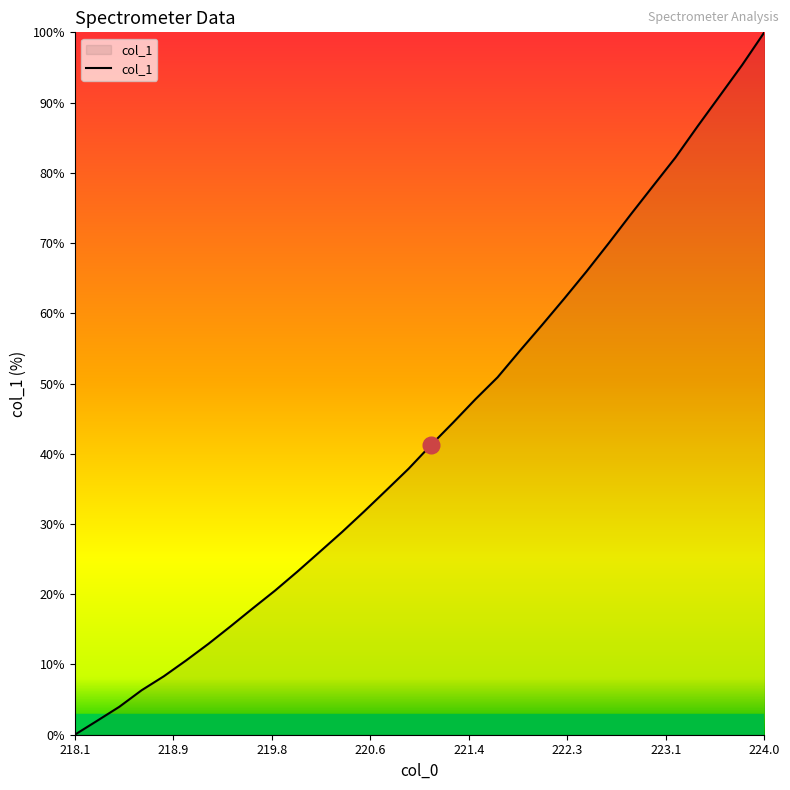

How many lines are shown in the chart?

1